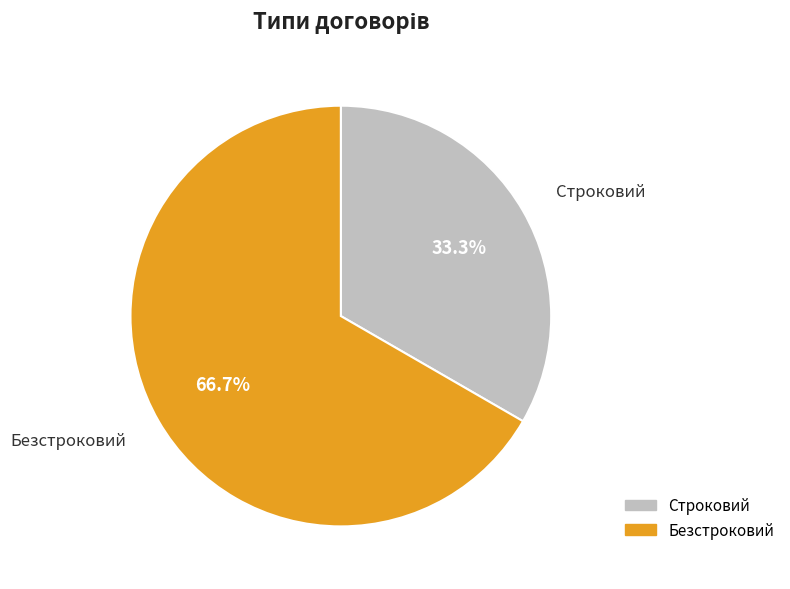

Which category has the biggest portion of the pie?

Безстроковий